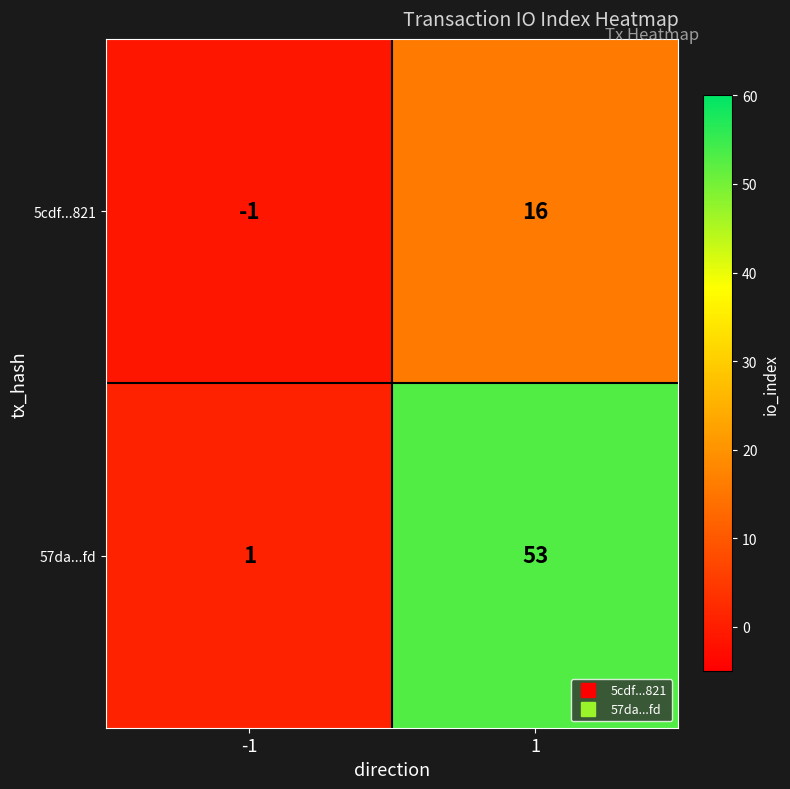

Reading right to left, extract all data points from this chart.

5cdf...821: 1=16	-1=-1
57da...fd: 1=53	-1=1